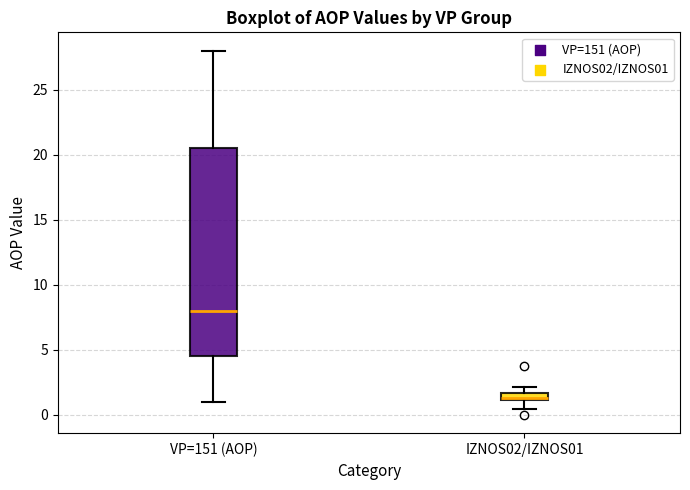

Which box's median line is the highest?

VP=151 (AOP)